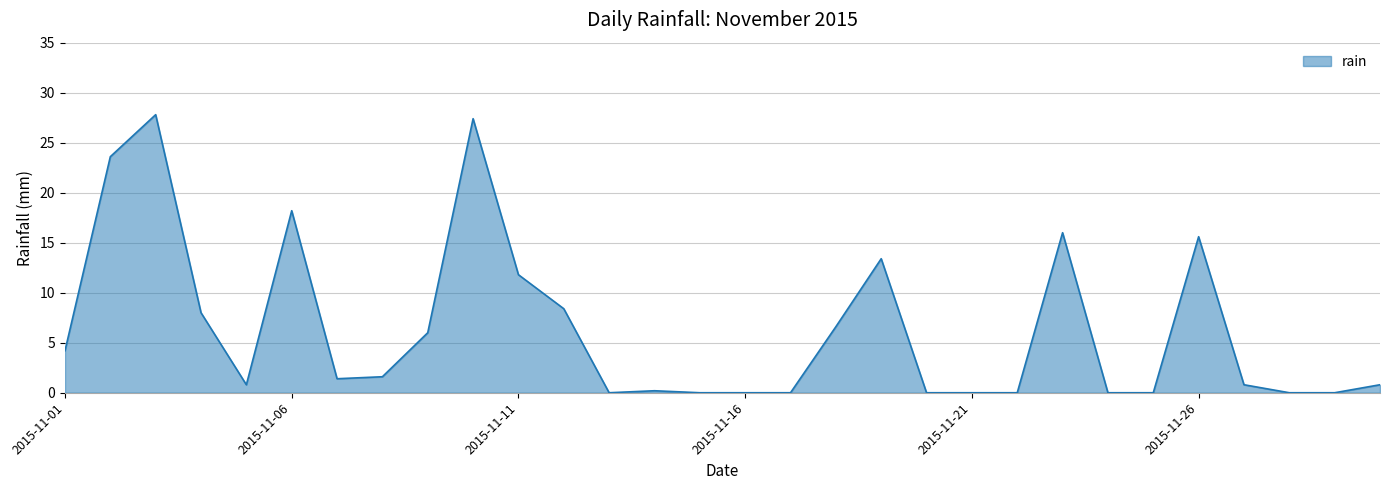

What is the maximum value shown in the chart?

27.8